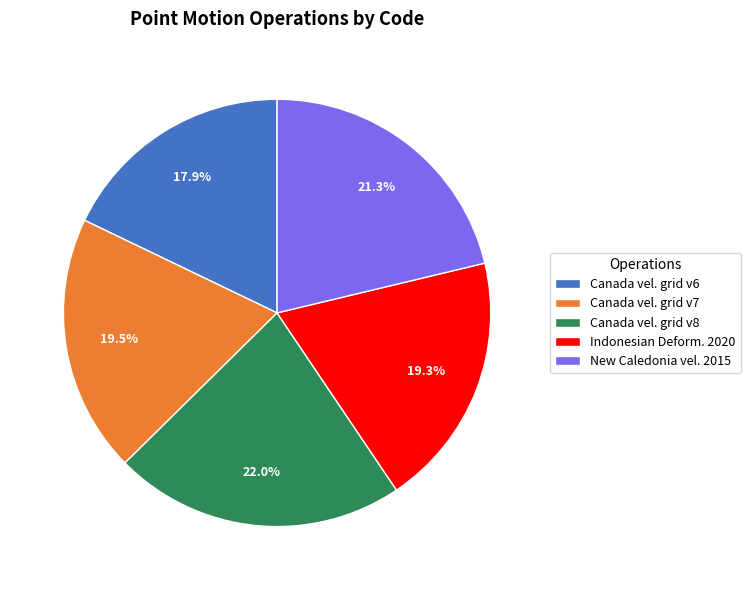

Is there a majority slice in this chart?

No